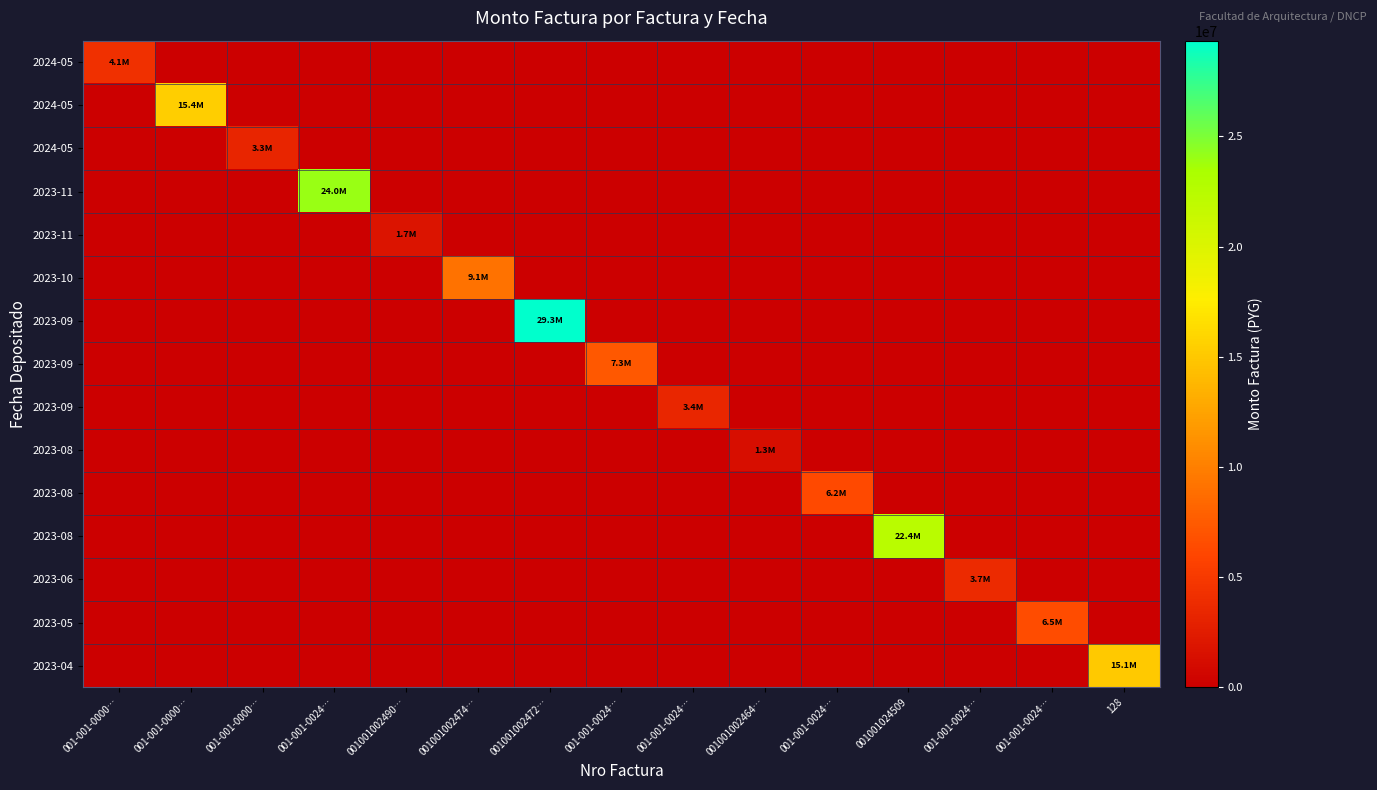

Which label corresponds to the smallest value in the chart?

001-001-0000…